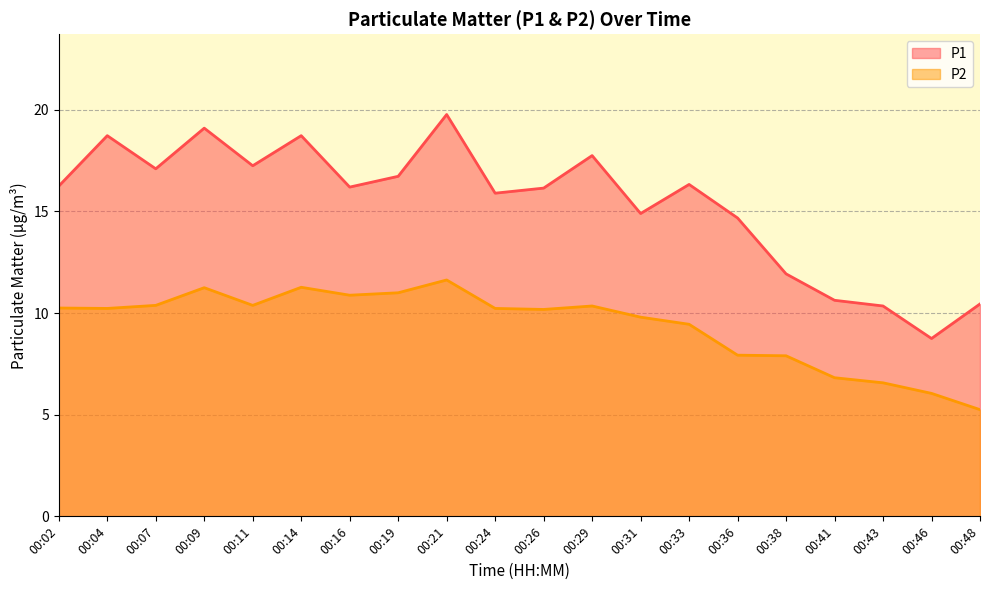

Between 00:43 and 00:07, which is larger?

00:07